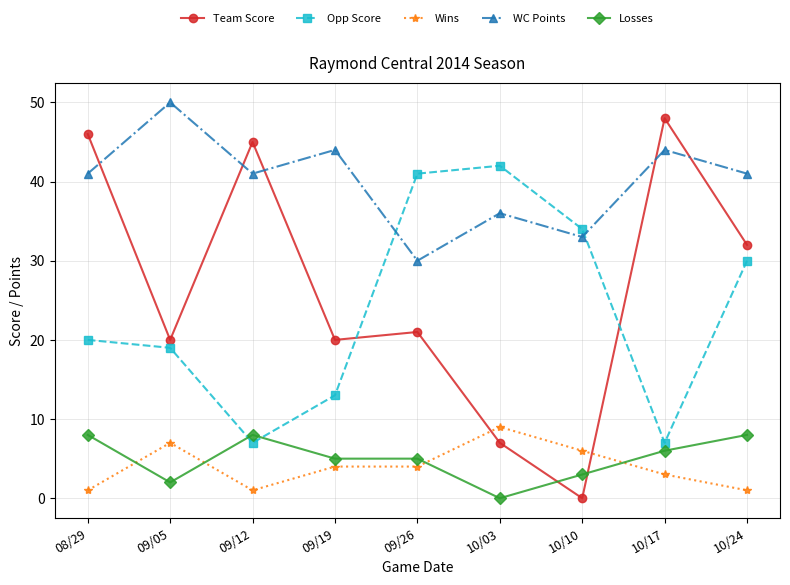

How many interior local valleys does the WC Points series have?

3